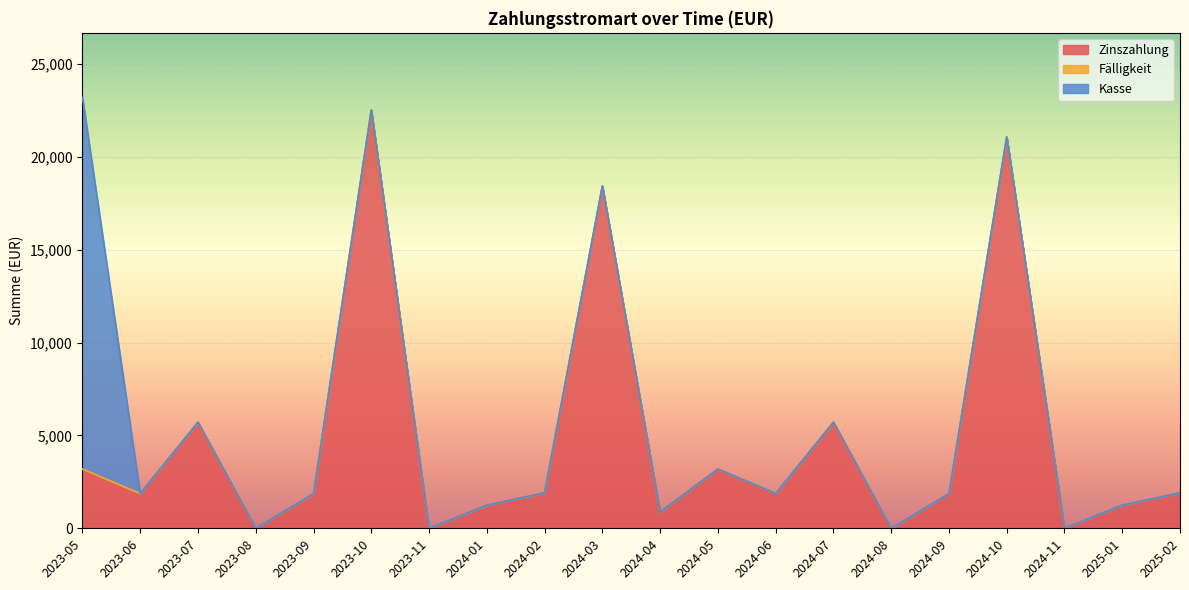

Which series has the widest spread of values?

Zinszahlung